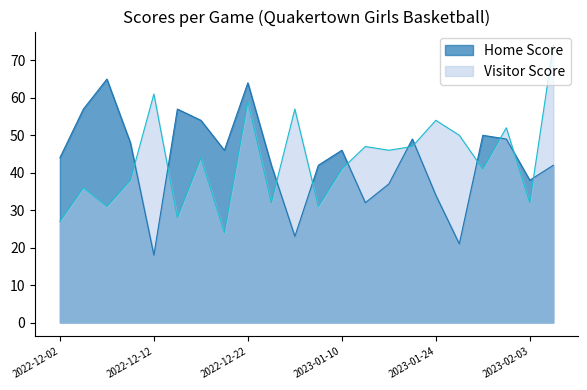

At which category is the sum across all series the highest?

2022-12-22